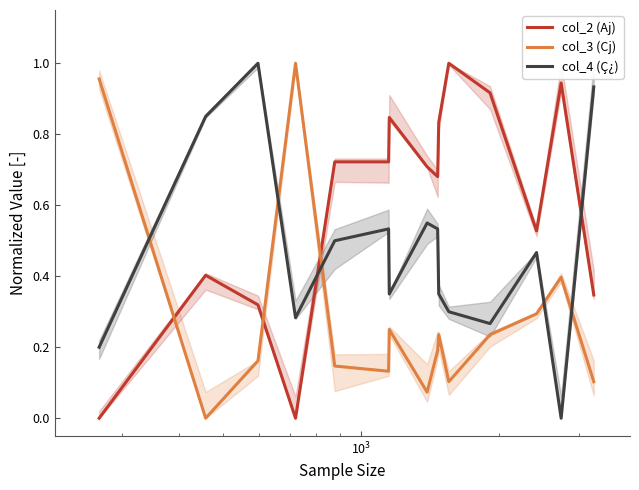

What is the average value of the col_2 (Aj) series?

0.6